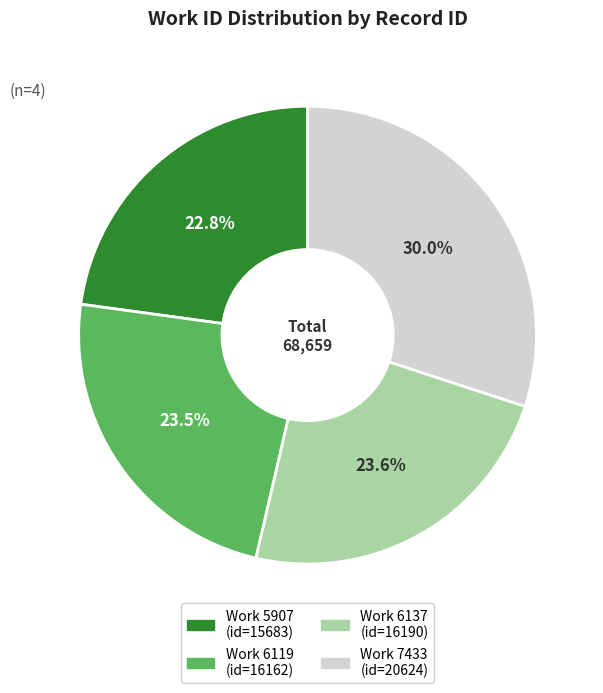

Is there a majority slice in this chart?

No